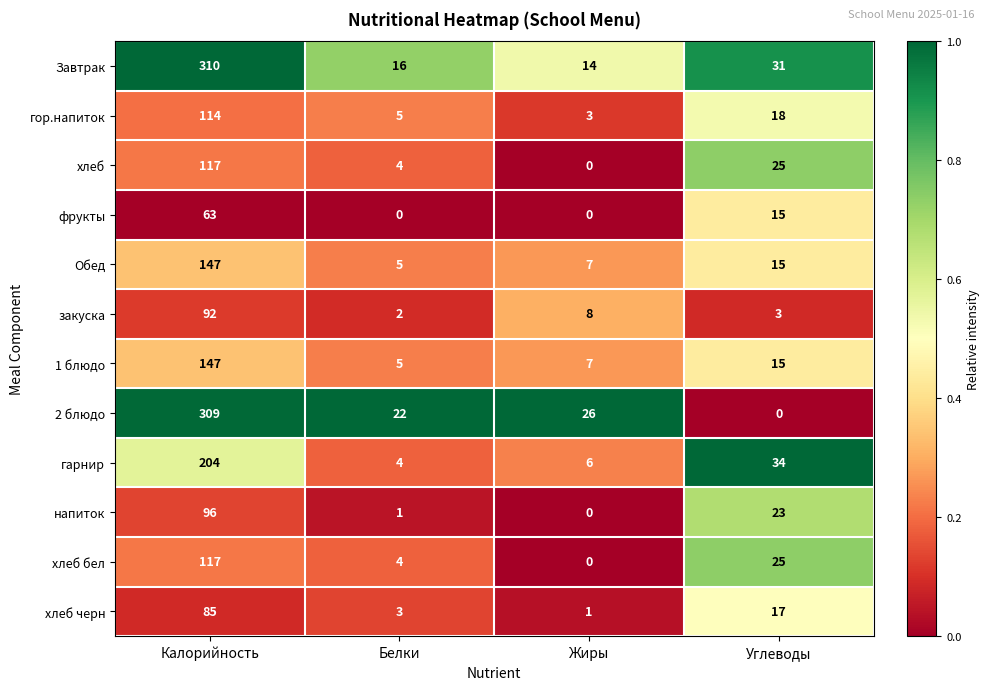

True or false: хлеб бел has a value of 0 at Жиры.

True